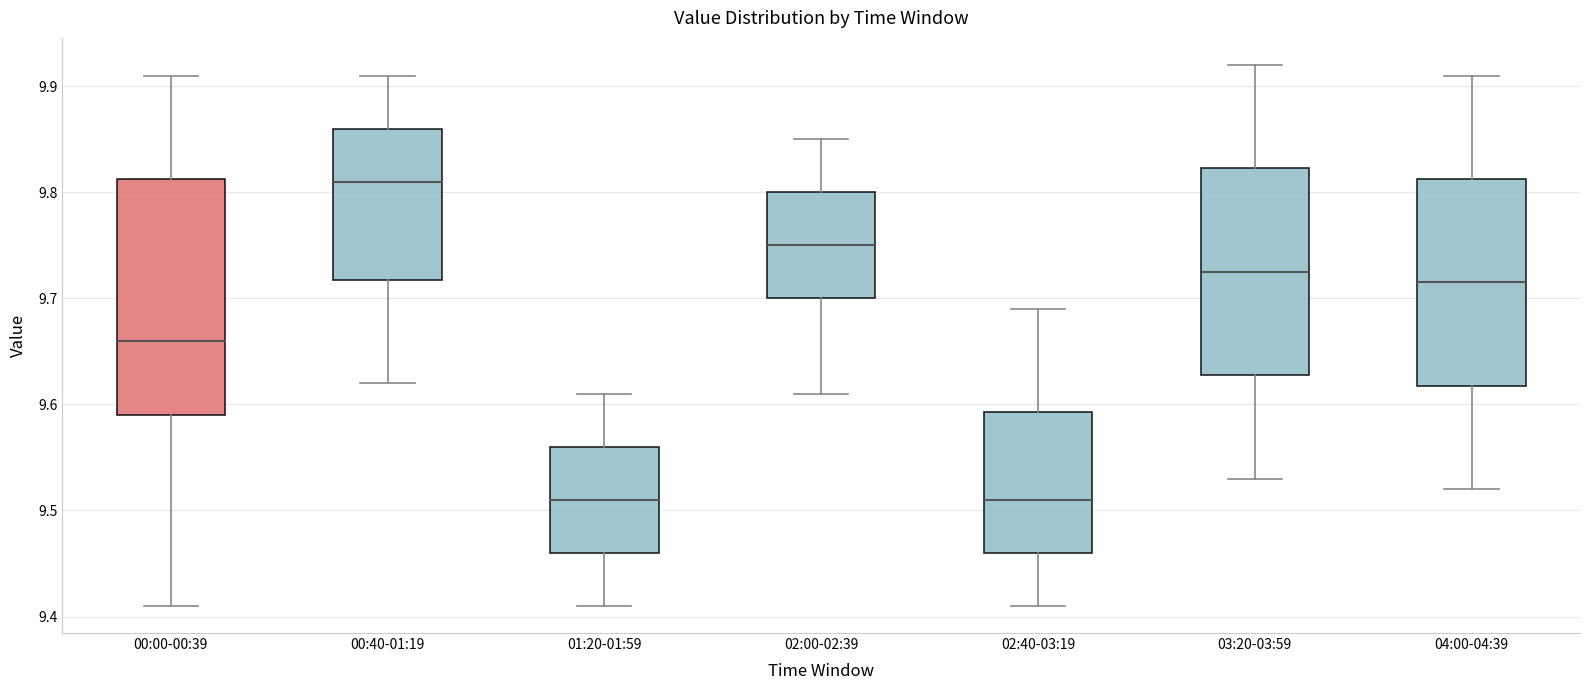

Comparing the boxes themselves (not the whiskers), which one is the tallest?

00:00-00:39